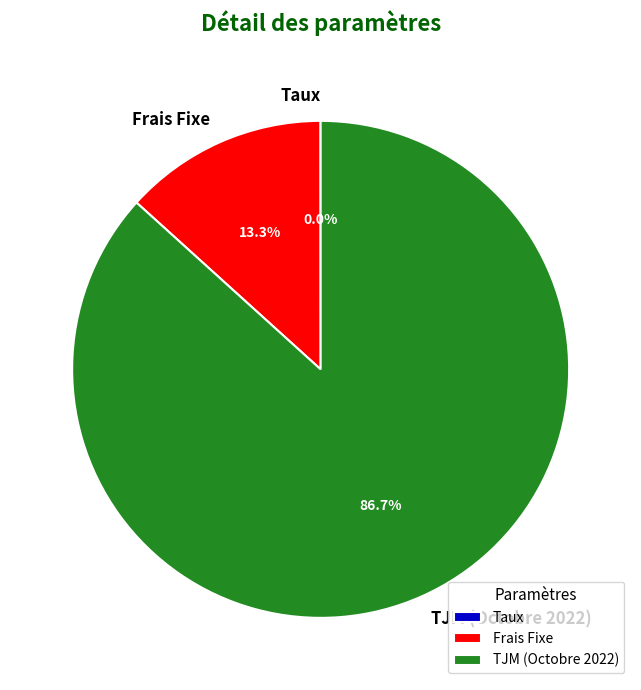

Which category has the biggest portion of the pie?

TJM (Octobre 2022)